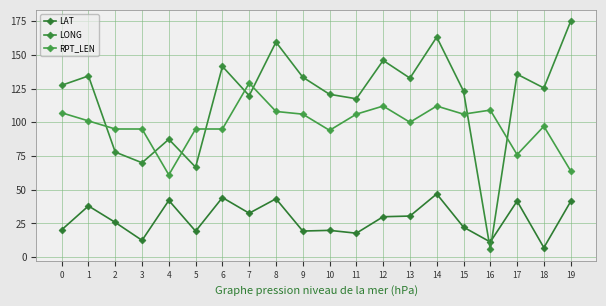

Reading left to right, transcribe all the data shown in this chart.

LAT: 0=20.3	1=38.0	2=25.8	3=12.5	4=42.1	5=19.3	6=44.2	7=32.6	8=43.3	9=19.4	10=19.9	11=17.8	12=30.0	13=30.5	14=46.9	15=22.3	16=11.3	17=41.6	18=7.1	19=41.3
LONG: 0=127.4	1=134.3	2=77.9	3=70.0	4=87.4	5=66.7	6=141.4	7=119.7	8=159.4	9=133.4	10=120.7	11=117.4	12=145.8	13=132.7	14=163.1	15=123.1	16=5.8	17=135.6	18=125.4	19=174.8
RPT_LEN: 0=107.0	1=101.0	2=95.0	3=95.0	4=61.0	5=95.0	6=95.0	7=129.0	8=108.0	9=106.0	10=94.0	11=106.0	12=112.0	13=100.0	14=112.0	15=106.0	16=109.0	17=76.0	18=97.0	19=64.0